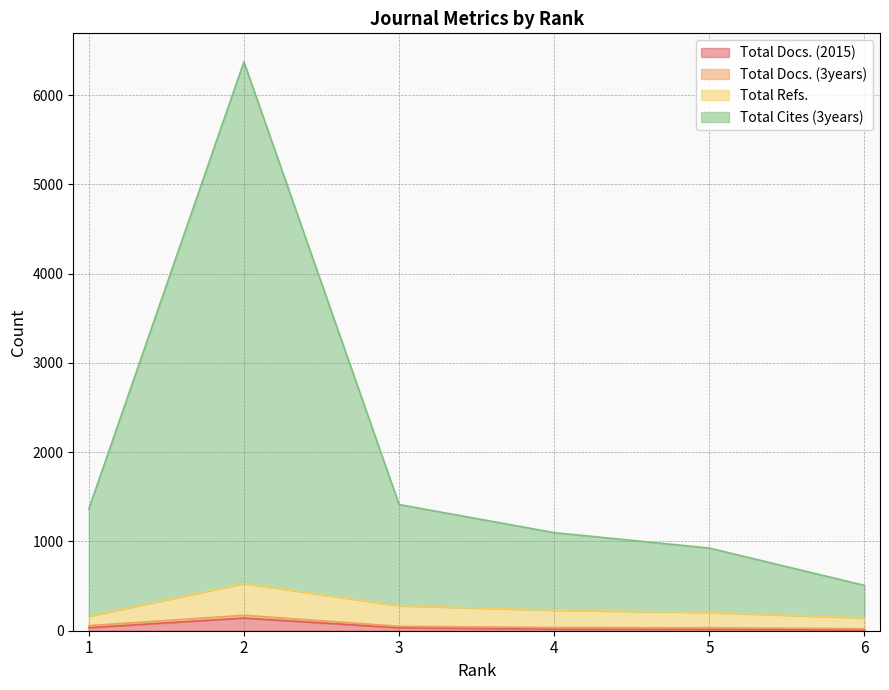

True or false: Total Docs. (2015) and Total Cites (3years) intersect in this chart.

False